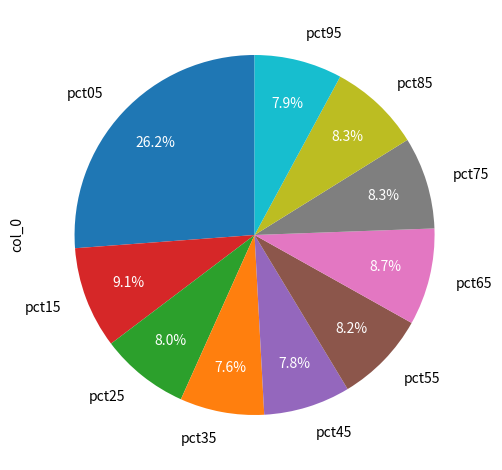

True or false: pct05 accounts for 26% of the total.

True